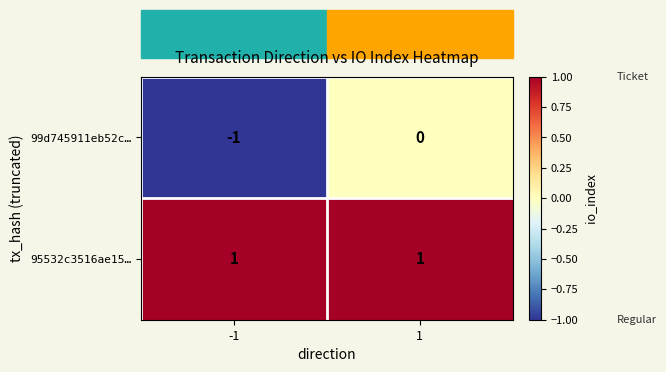

What is the greatest value displayed?

1